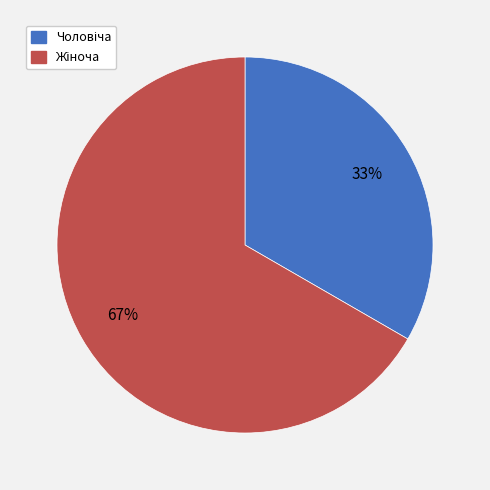

Is there any slice that represents more than half of the pie?

Yes